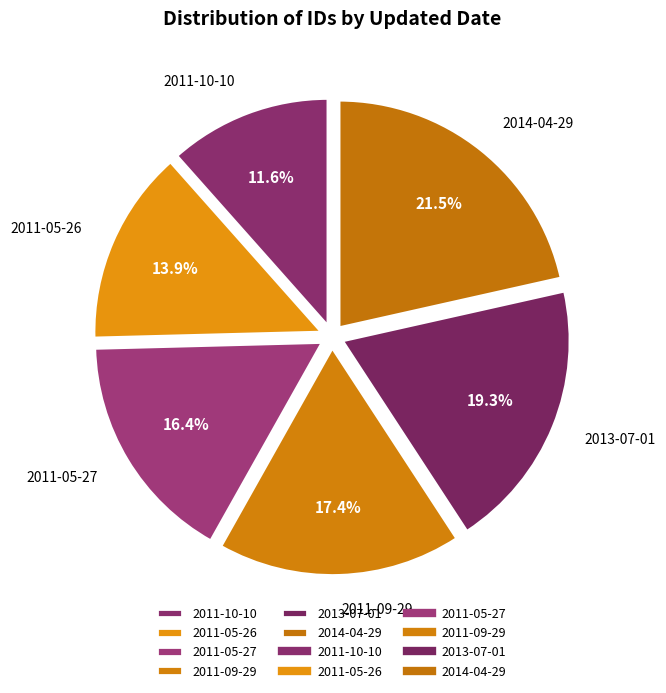

Is 2013-07-01 the majority of the pie?

No